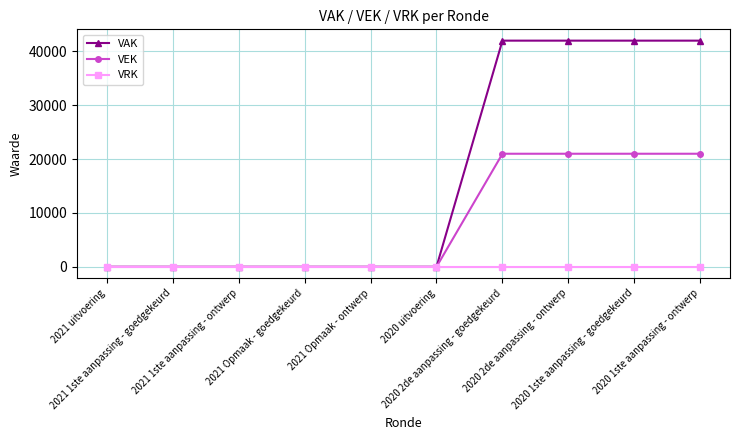

At how many categories does at least one series exceed 15477?

4